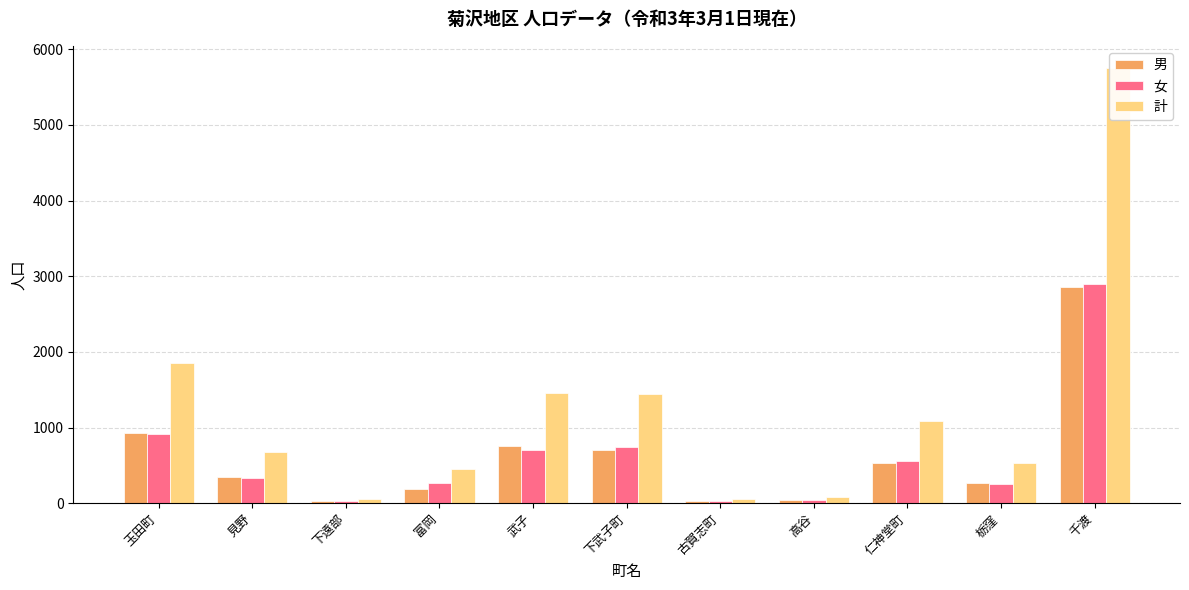

Count the number of categories in the chart.

11